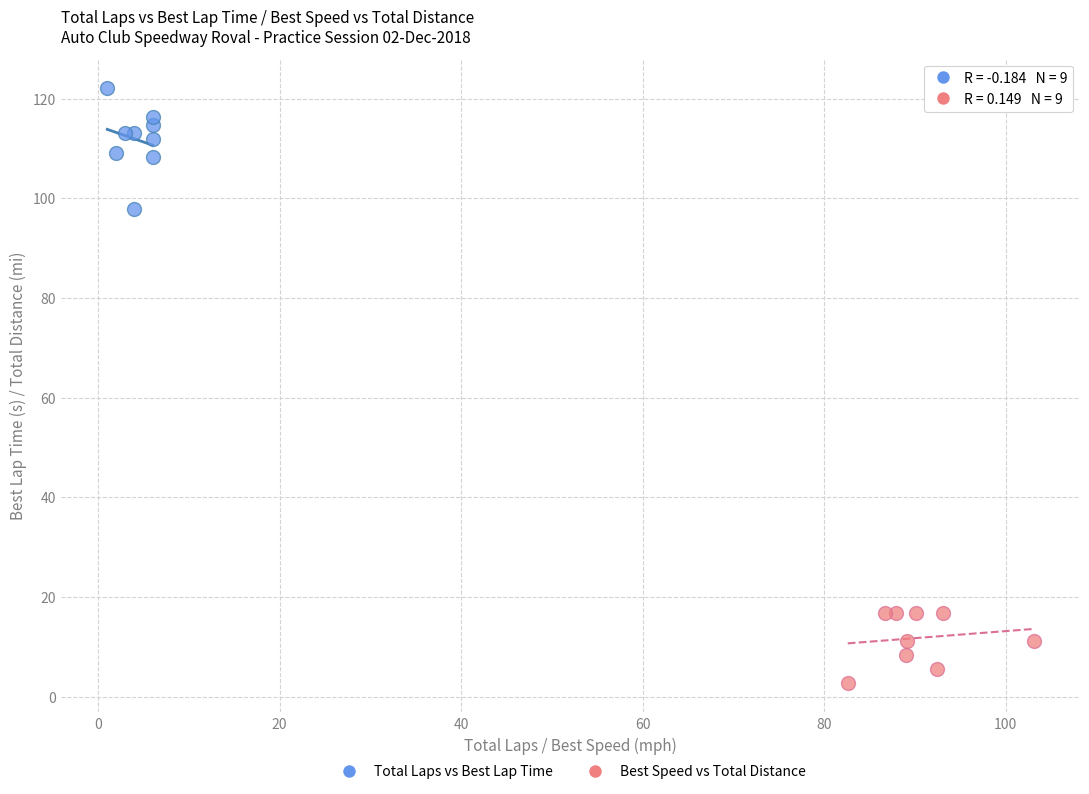

Which series contains the highest Y value?

Total Laps vs Best Lap Time